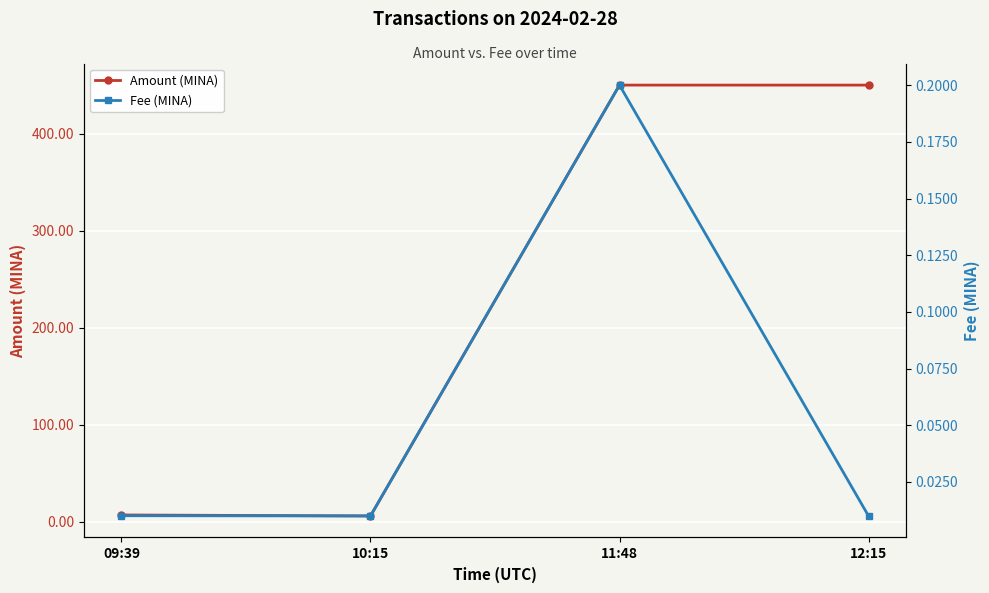

True or false: Fee (MINA) and Amount (MINA) intersect in this chart.

False